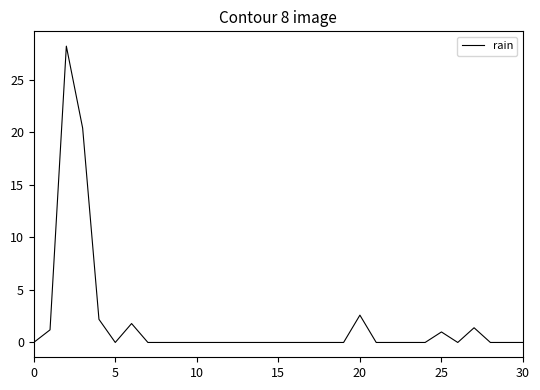

What is the difference between the maximum and minimum values?

28.2